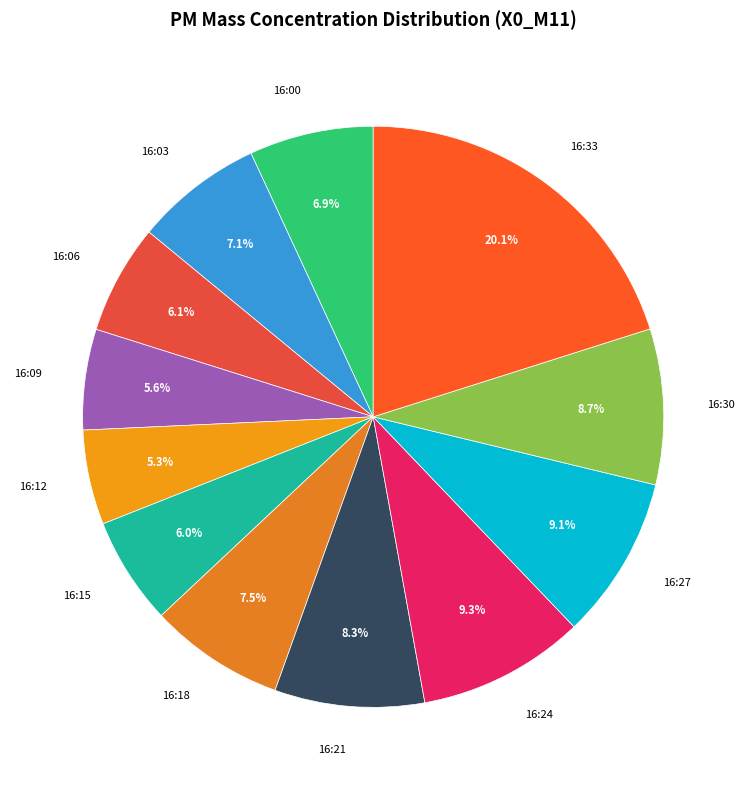

Approximately how many times larger is the value at 16:06 compared to 16:21?

0.7